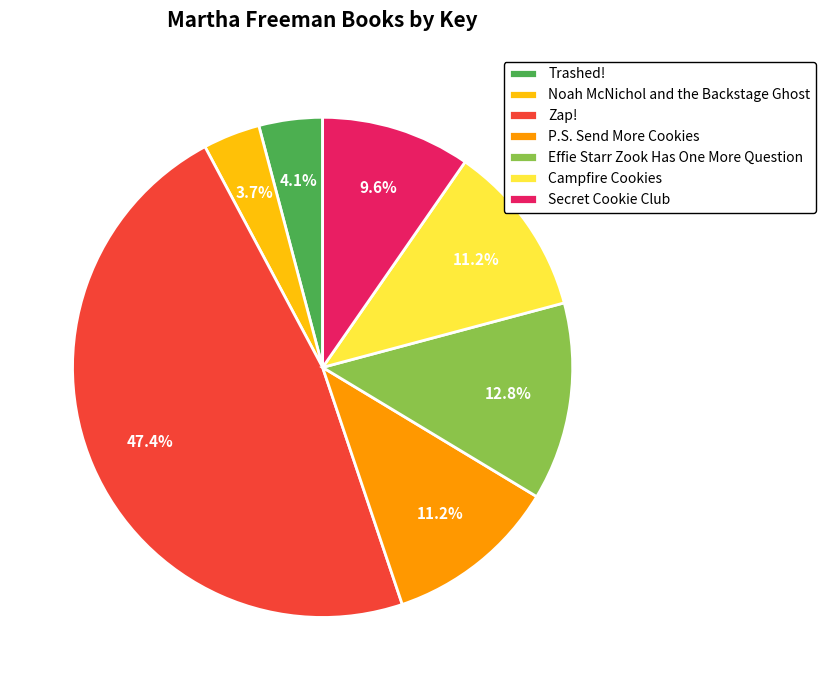

What is the largest slice in the pie chart?

Zap!